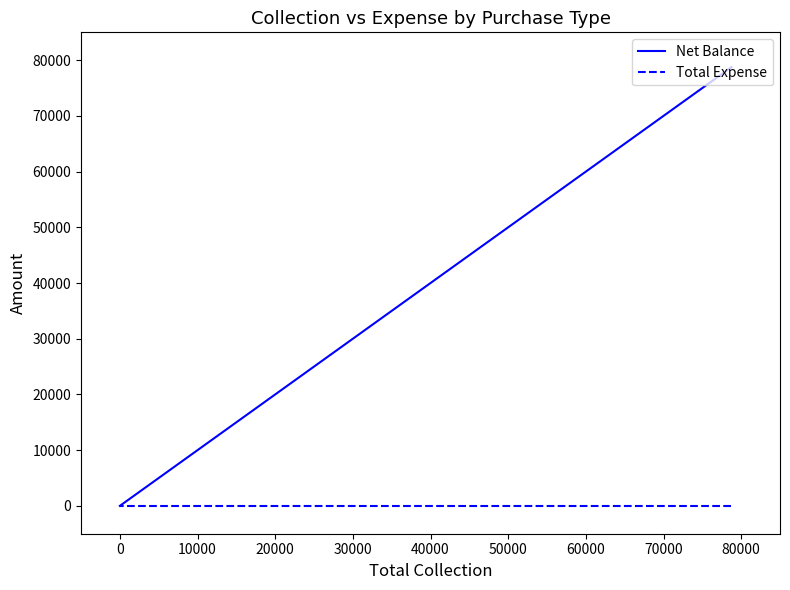

True or false: Total Expense has more than 1 interior local peaks.

False